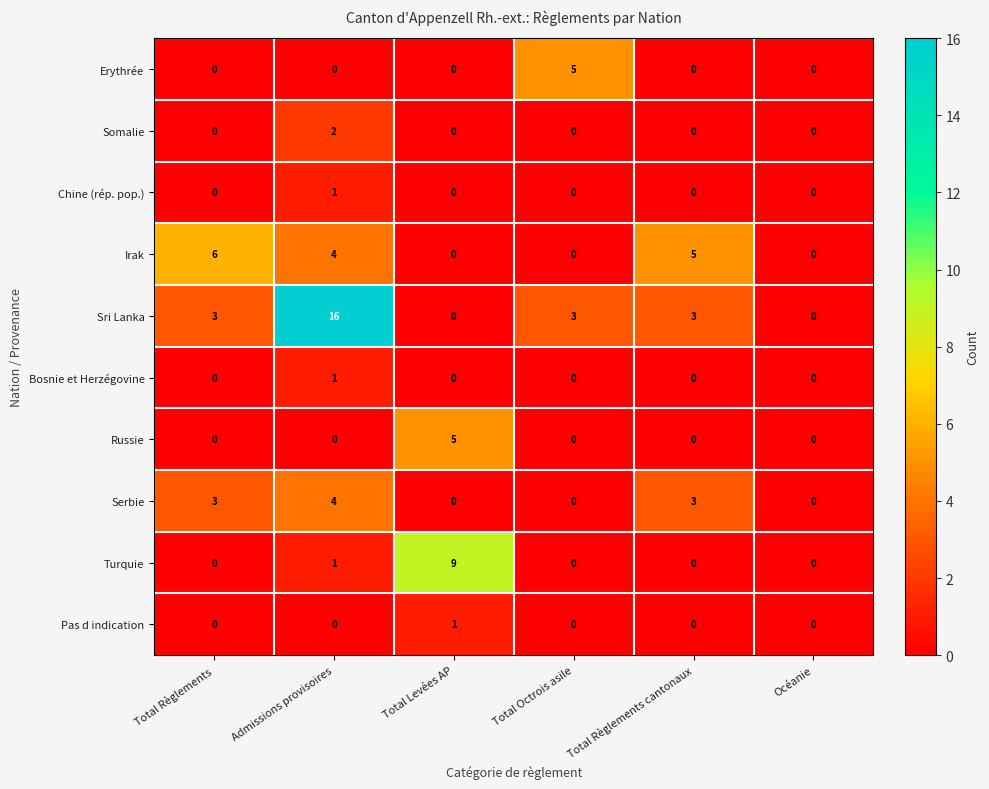

Which label corresponds to the largest value in the chart?

Admissions provisoires